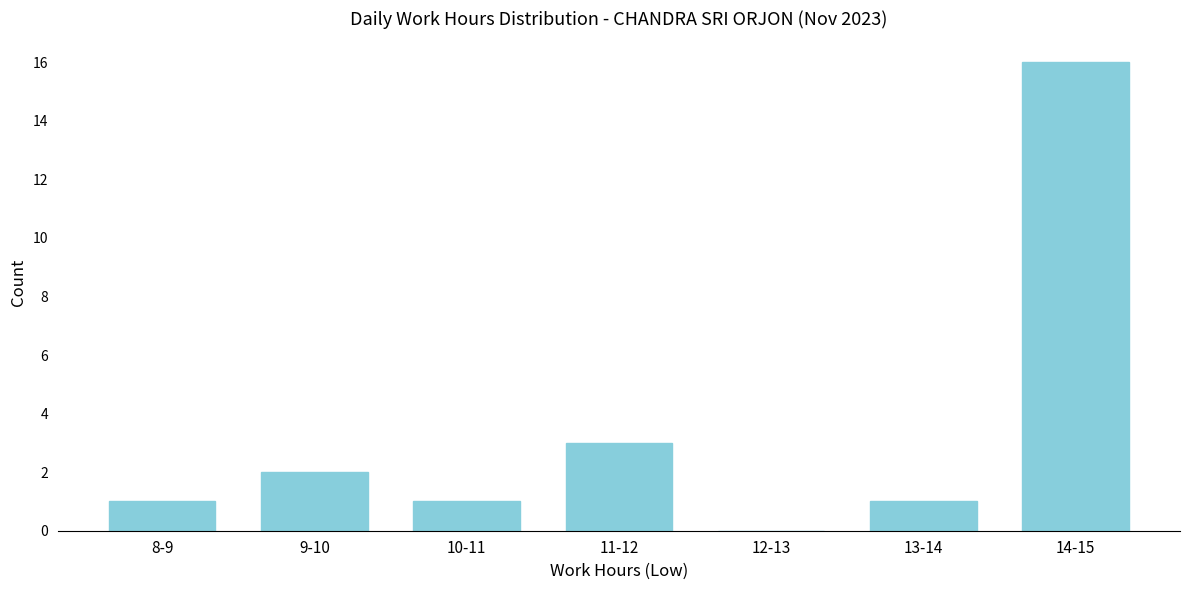

Reading left to right, transcribe all the data shown in this chart.

8-9=1	9-10=2	10-11=1	11-12=3	12-13=0	13-14=1	14-15=16